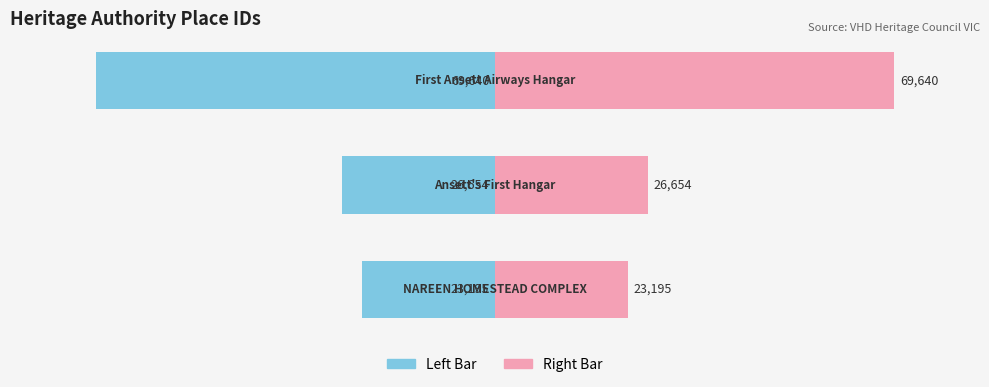

How many bars are there in each group?

2